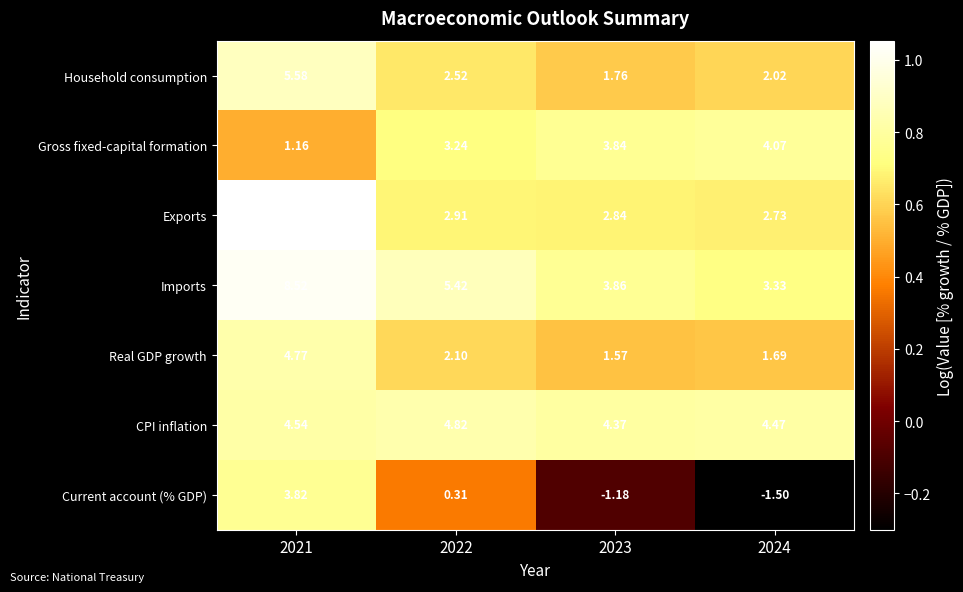

What is the minimum value shown in the chart?

-1.5